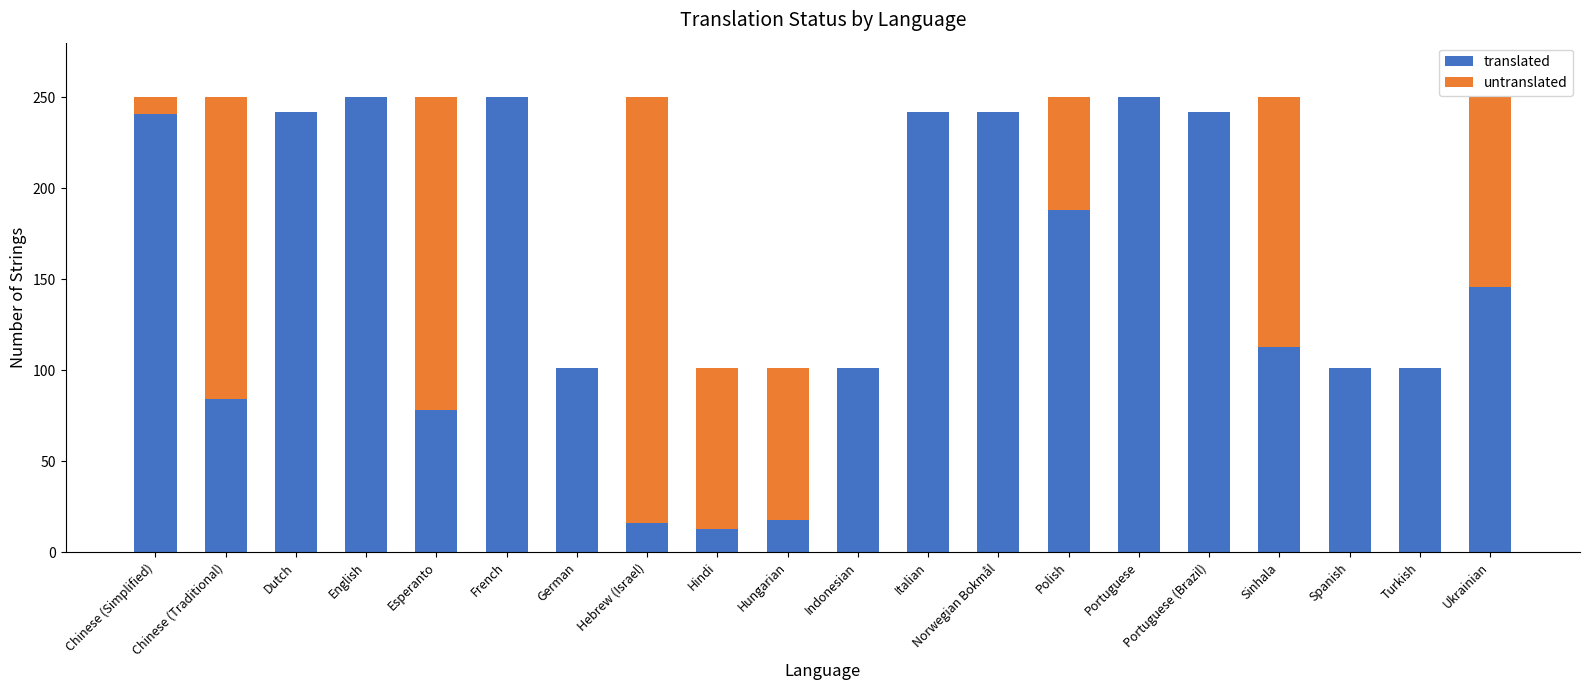

What is the total value across all series at Norwegian Bokmål?

242